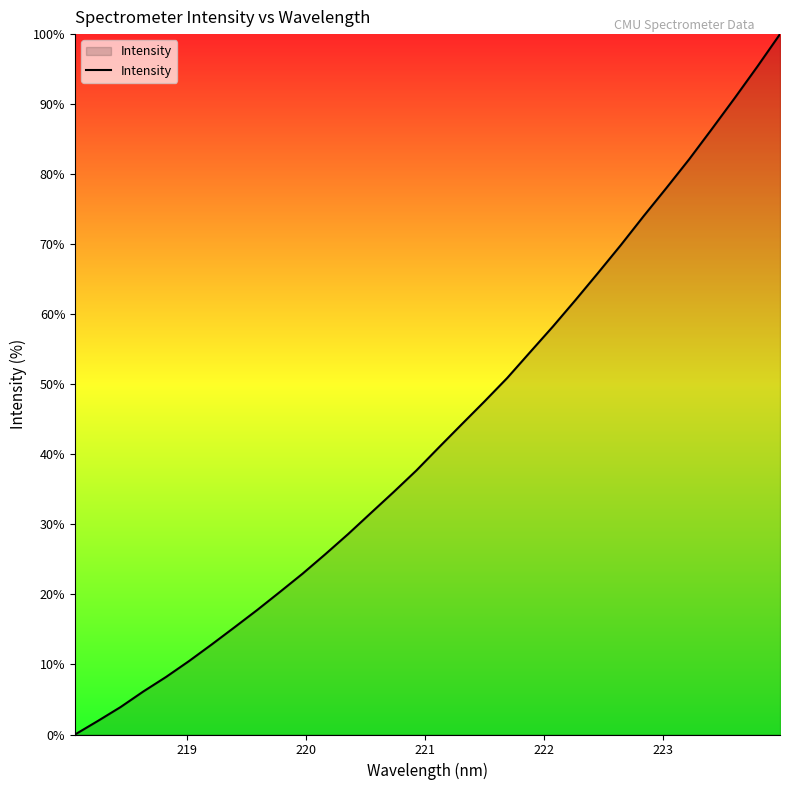

What is the difference between the maximum and second lowest values?

98.1